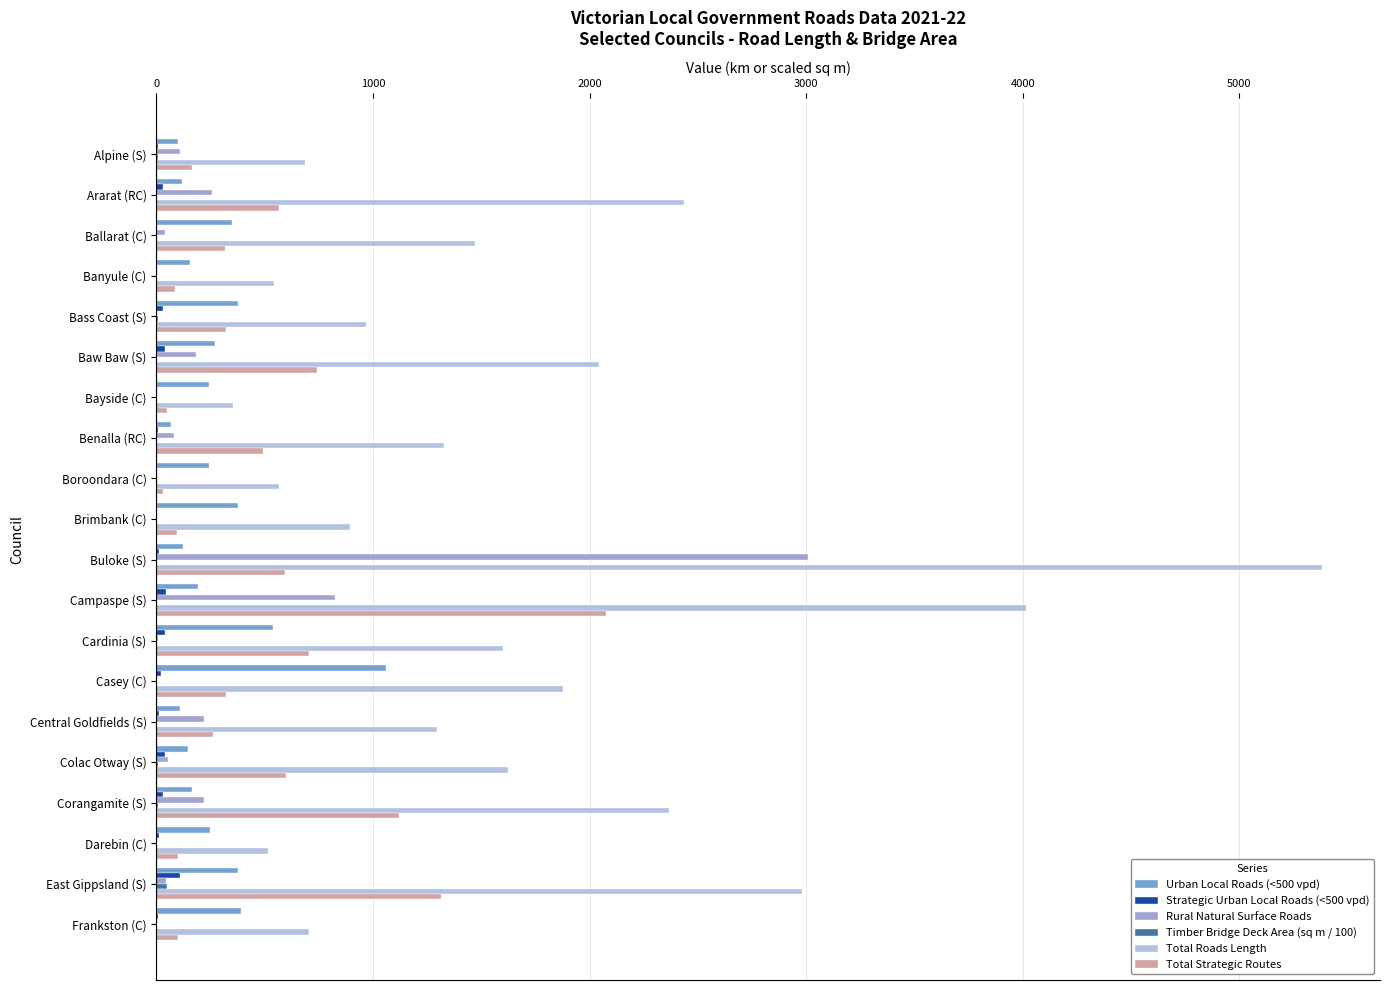

Between Darebin (C) and East Gippsland (S), which series saw the biggest shift?

Total Roads Length